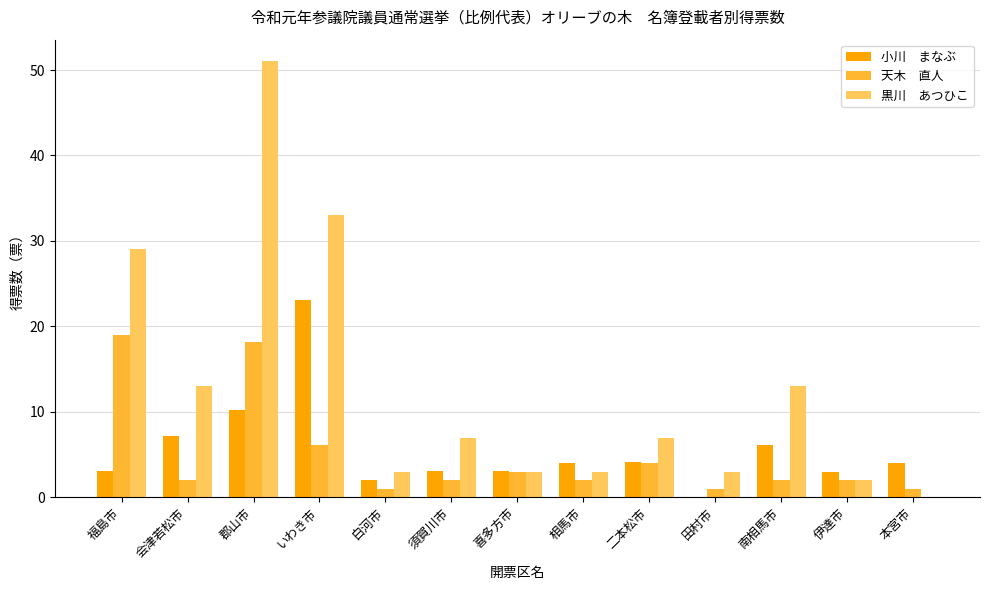

Which label corresponds to the largest value in the chart?

郡山市